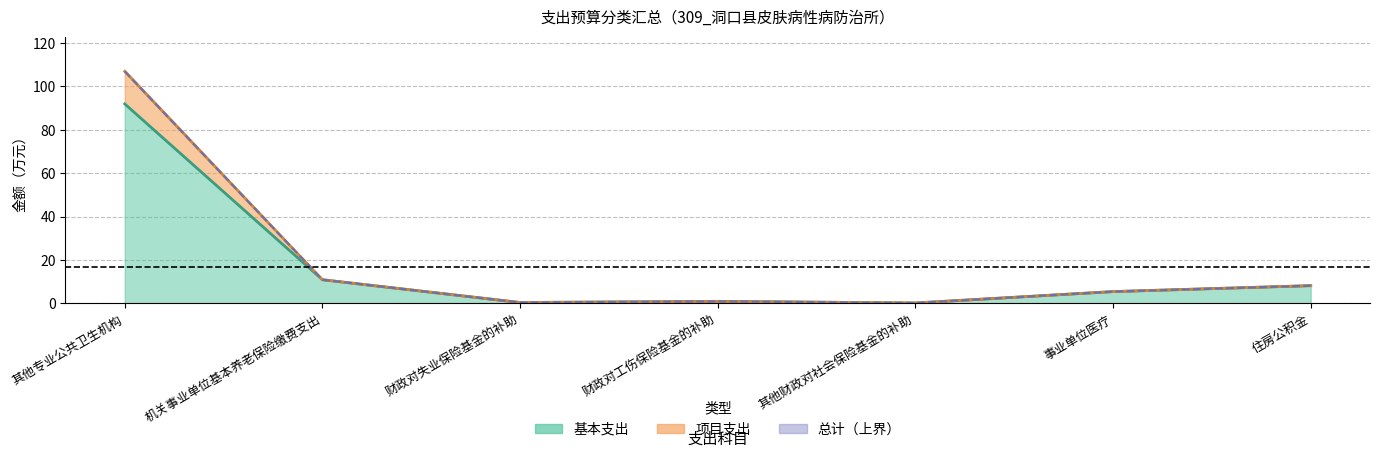

What position from the right is 其他财政对社会保险基金的补助?

3